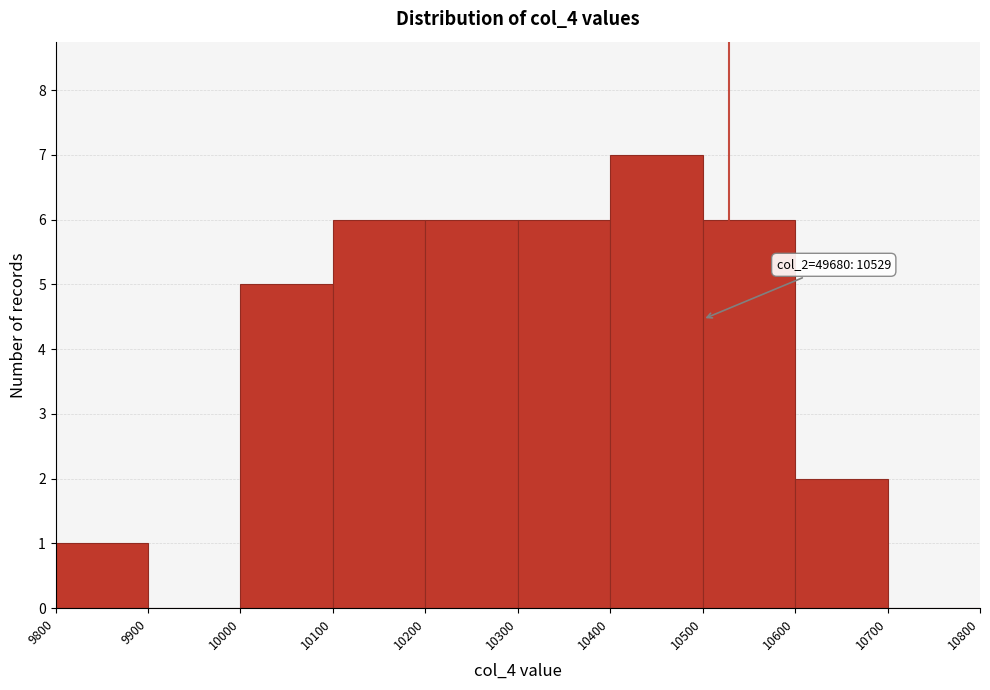

Over which range of the x-axis is the bar tallest?

10400 to 10500